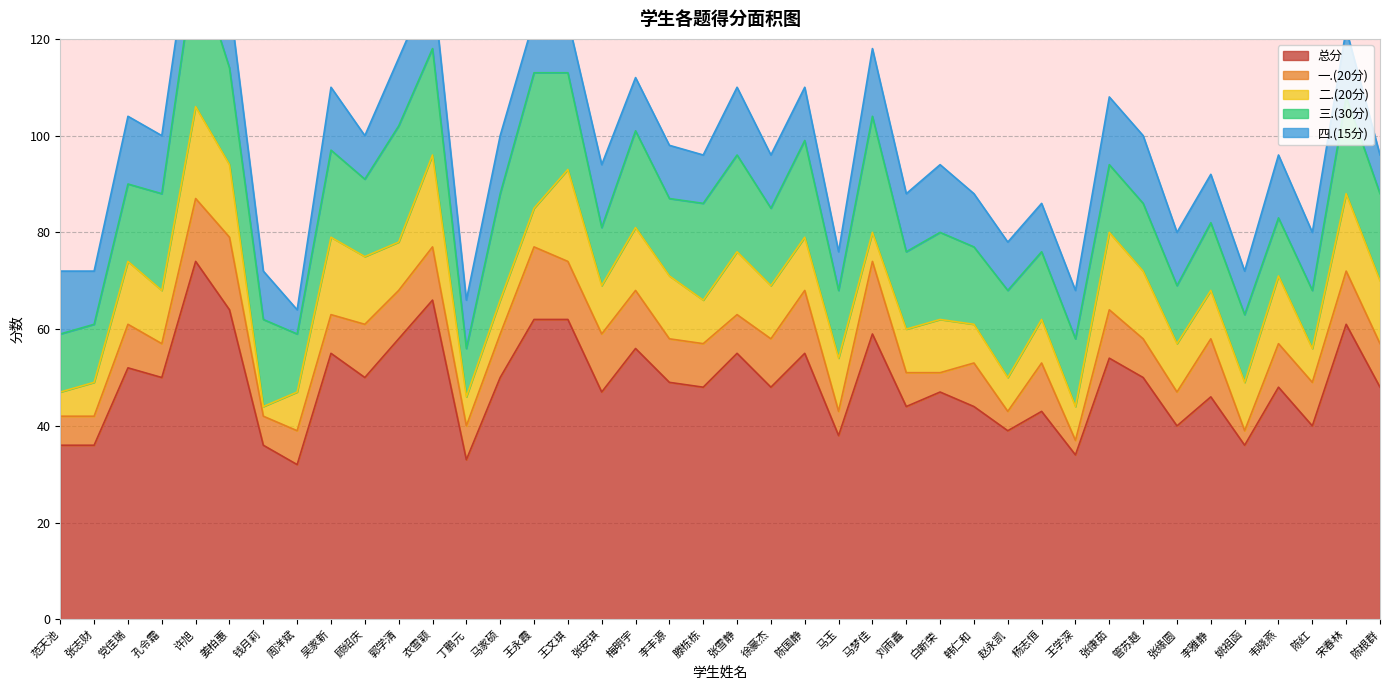

List the series in order of their peak value, lowest first.

四.(15分), 一.(20分), 二.(20分), 三.(30分), 总分